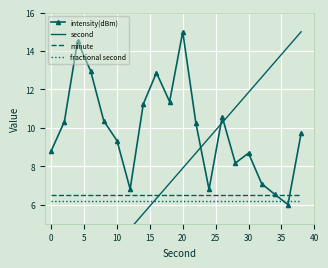

True or false: minute and fractional second cross at least once.

False